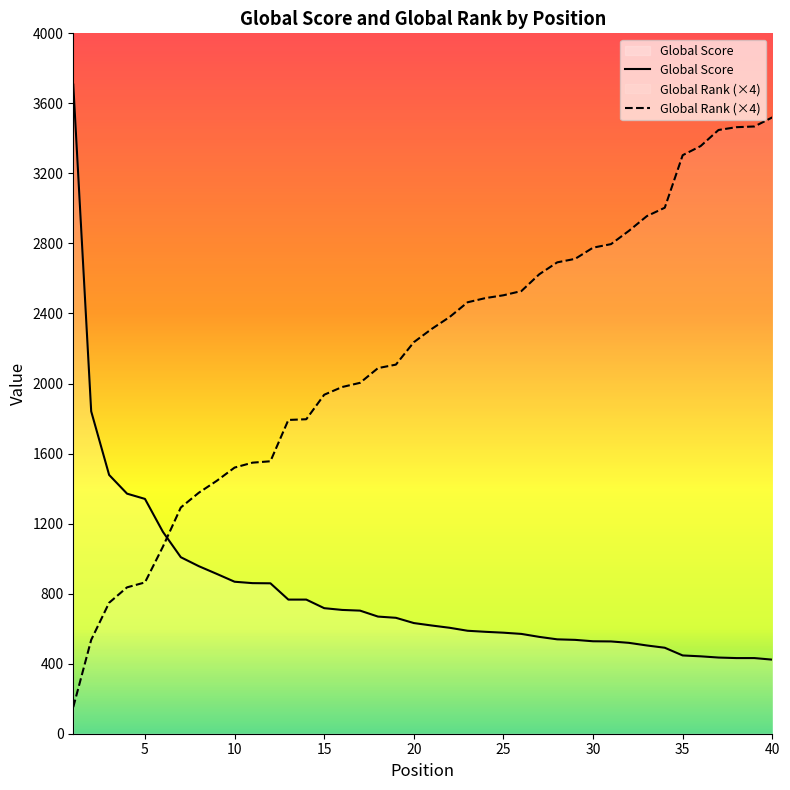

Count the number of categories in the chart.

40